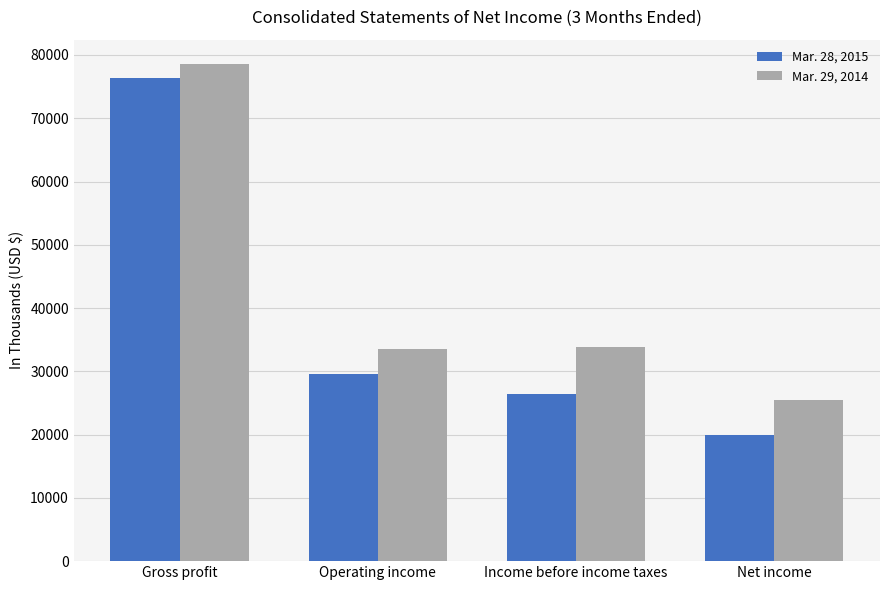

List the labels in order of Mar. 28, 2015 value, largest first.

Gross profit, Operating income, Income before income taxes, Net income